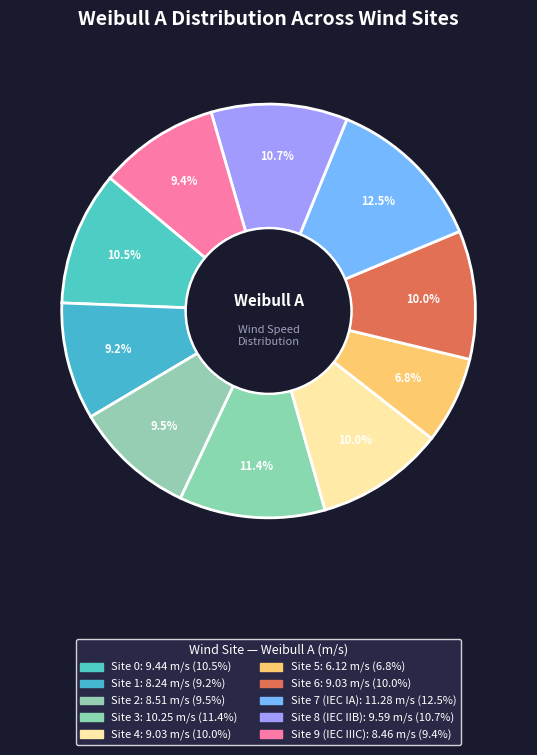

Which has a higher value, Site 8 (IEC IIB) or Site 2?

Site 8 (IEC IIB)